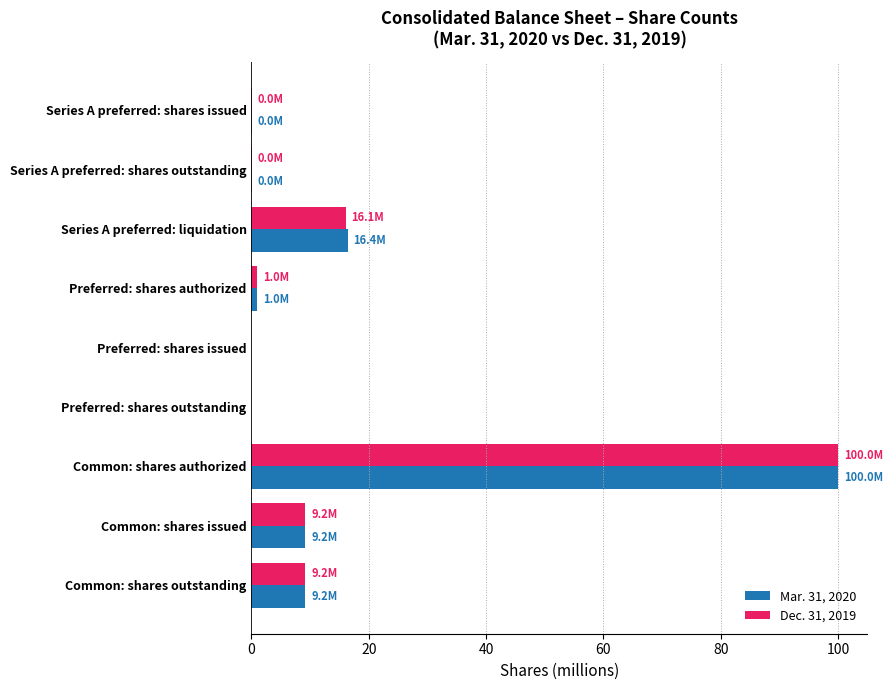

What is the maximum value shown in the chart?

100.0